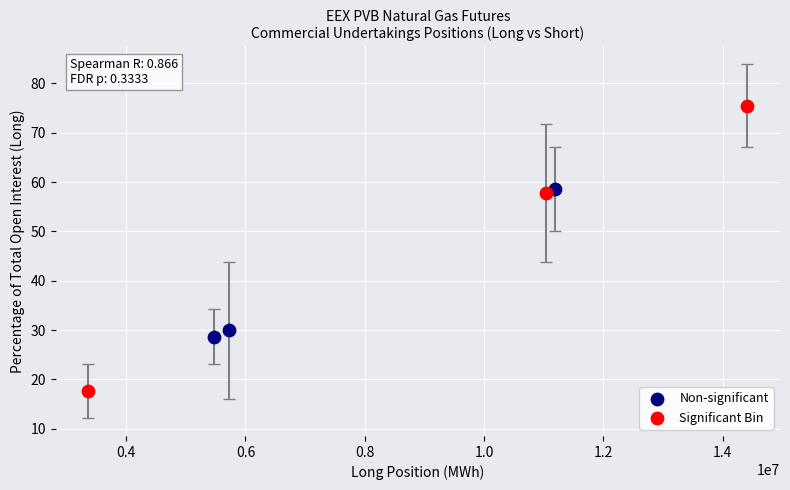

Which series reaches the maximum Y coordinate?

Significant Bin